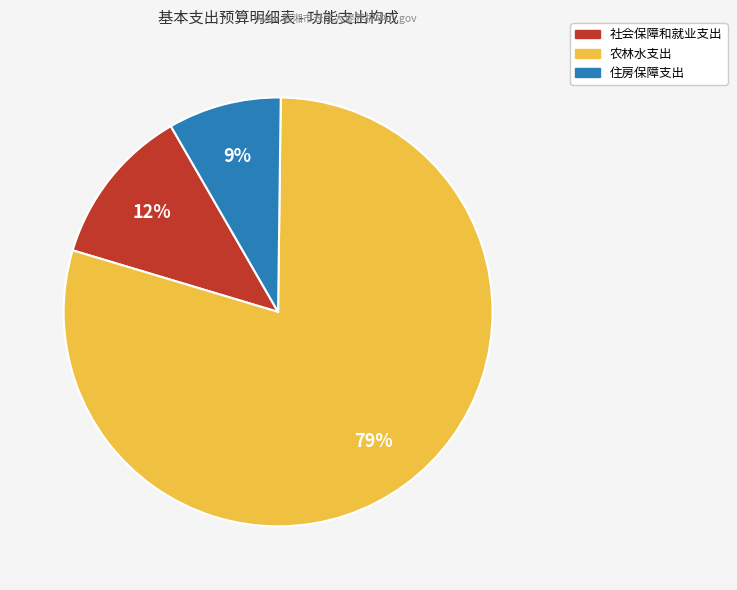

How many slices are in this pie chart?

3